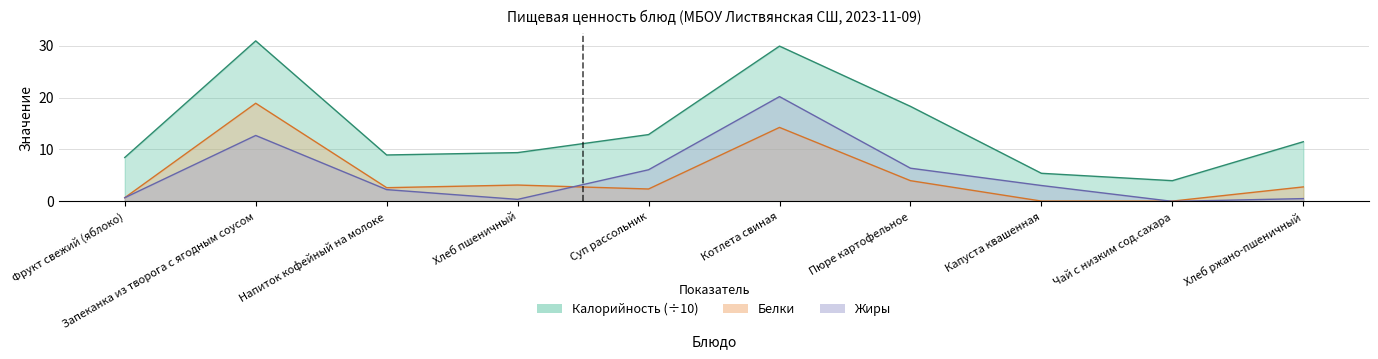

Where does the Белки series first go above 2?

Запеканка из творога с ягодным соусом